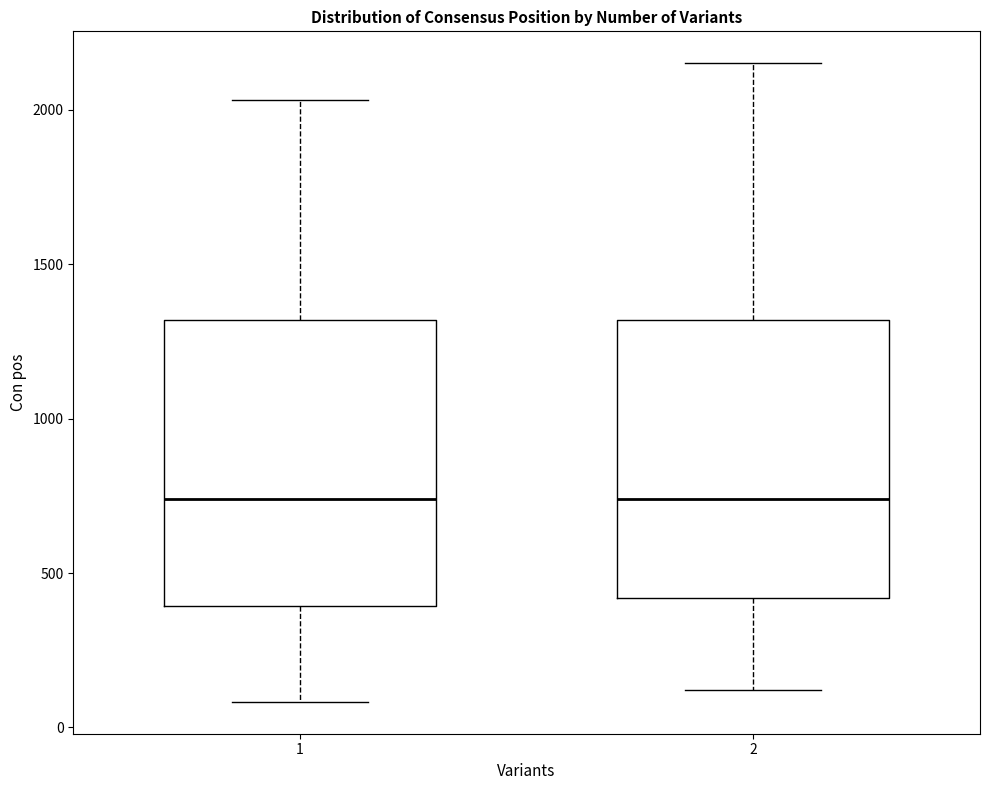

Reading left to right, read every box against the y-axis: the position of its median line, the range the box covers, and the ends of its whiskers. The values are not printed on the chart, so give them approximately, as read against the axis.

1: median 750, box 400 to 1300, whiskers 100 to 2050
2: median 750, box 400 to 1300, whiskers 100 to 2150